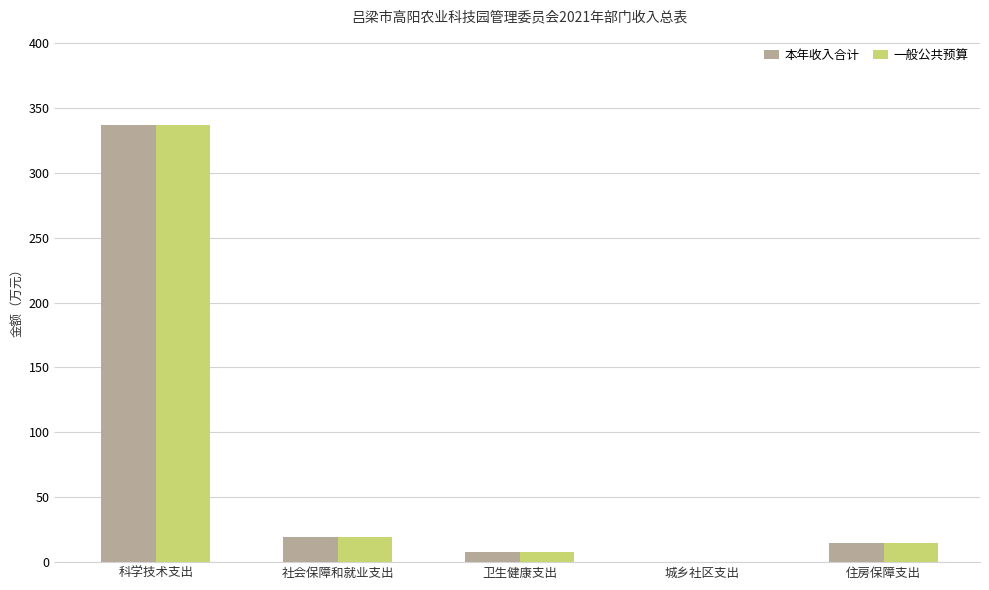

What is the sum of all 本年收入合计 values?

378.8